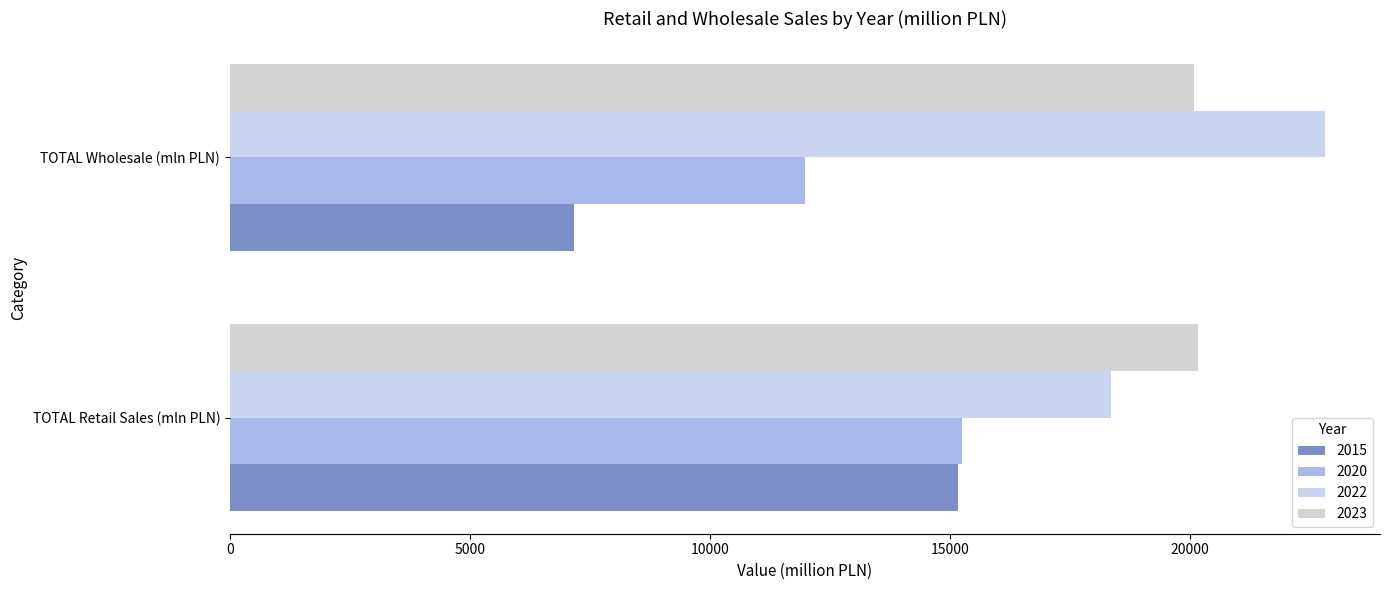

How many data points in 2015 are less than 15158?

1